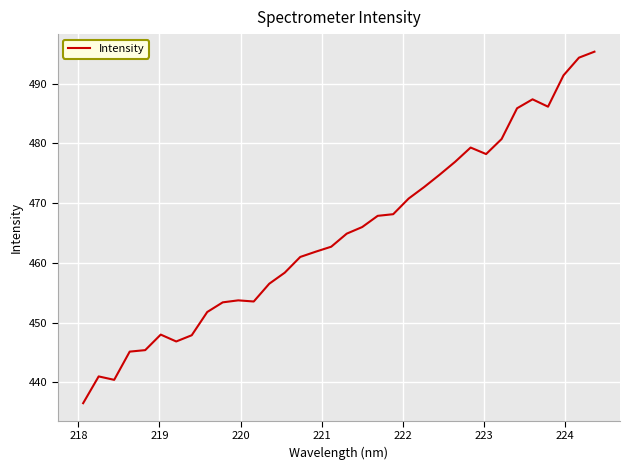

What is the smallest value displayed?

436.5